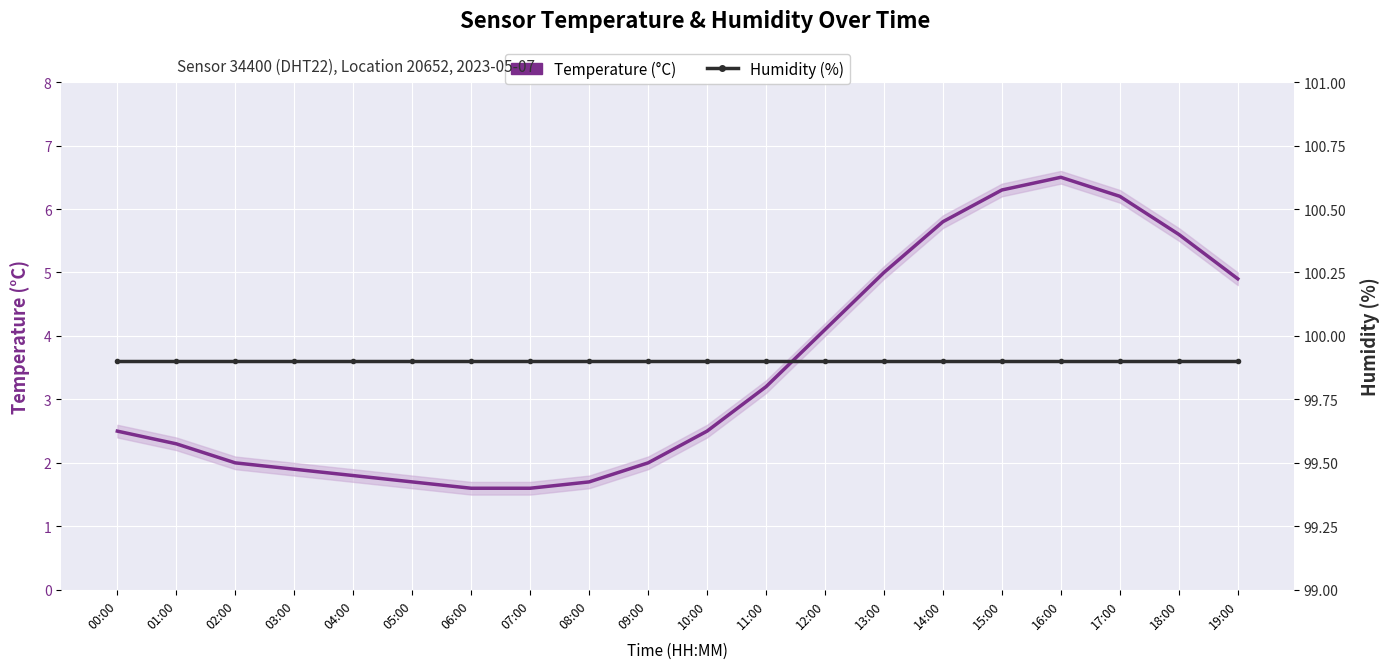

What are all the series names shown in the legend?

Temperature (°C), Humidity (%)